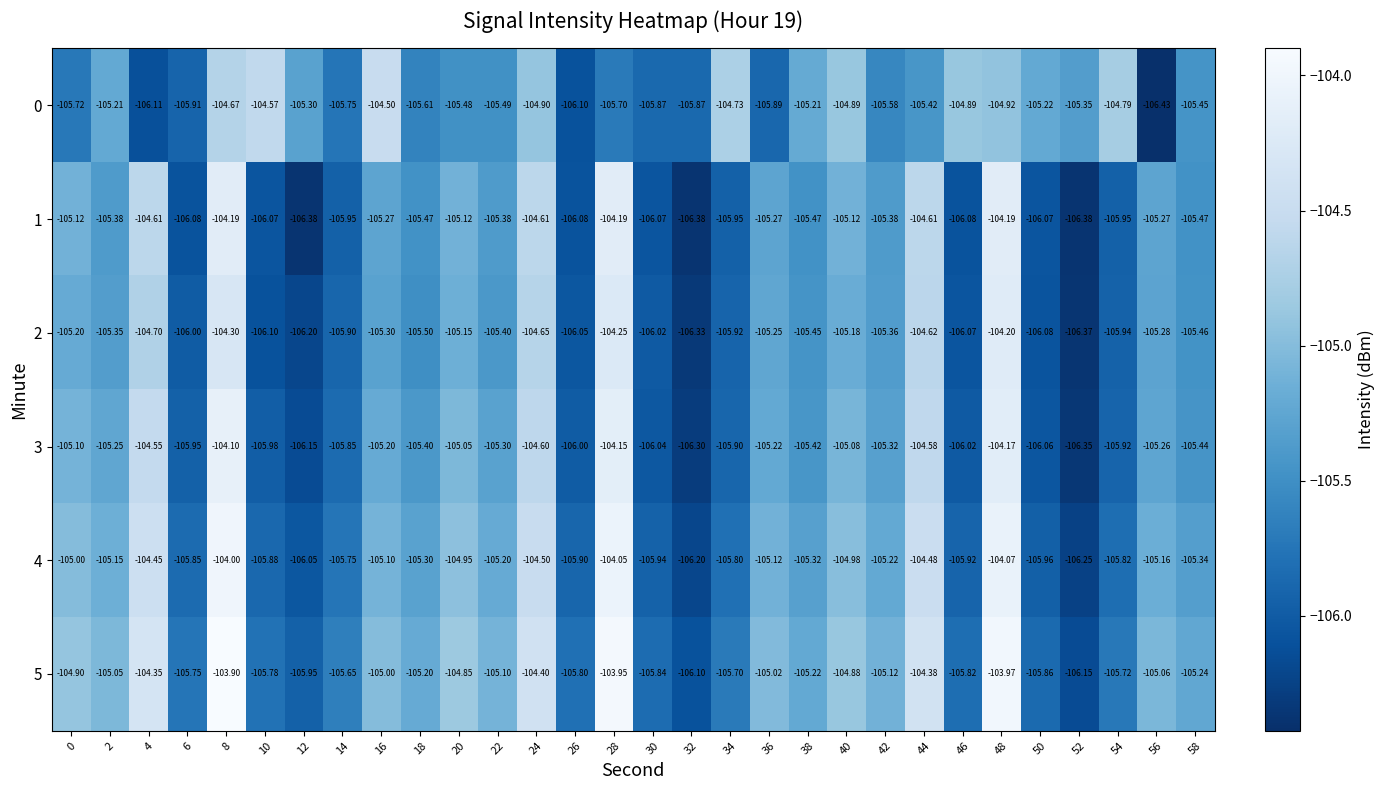

How many series are shown in this chart?

6